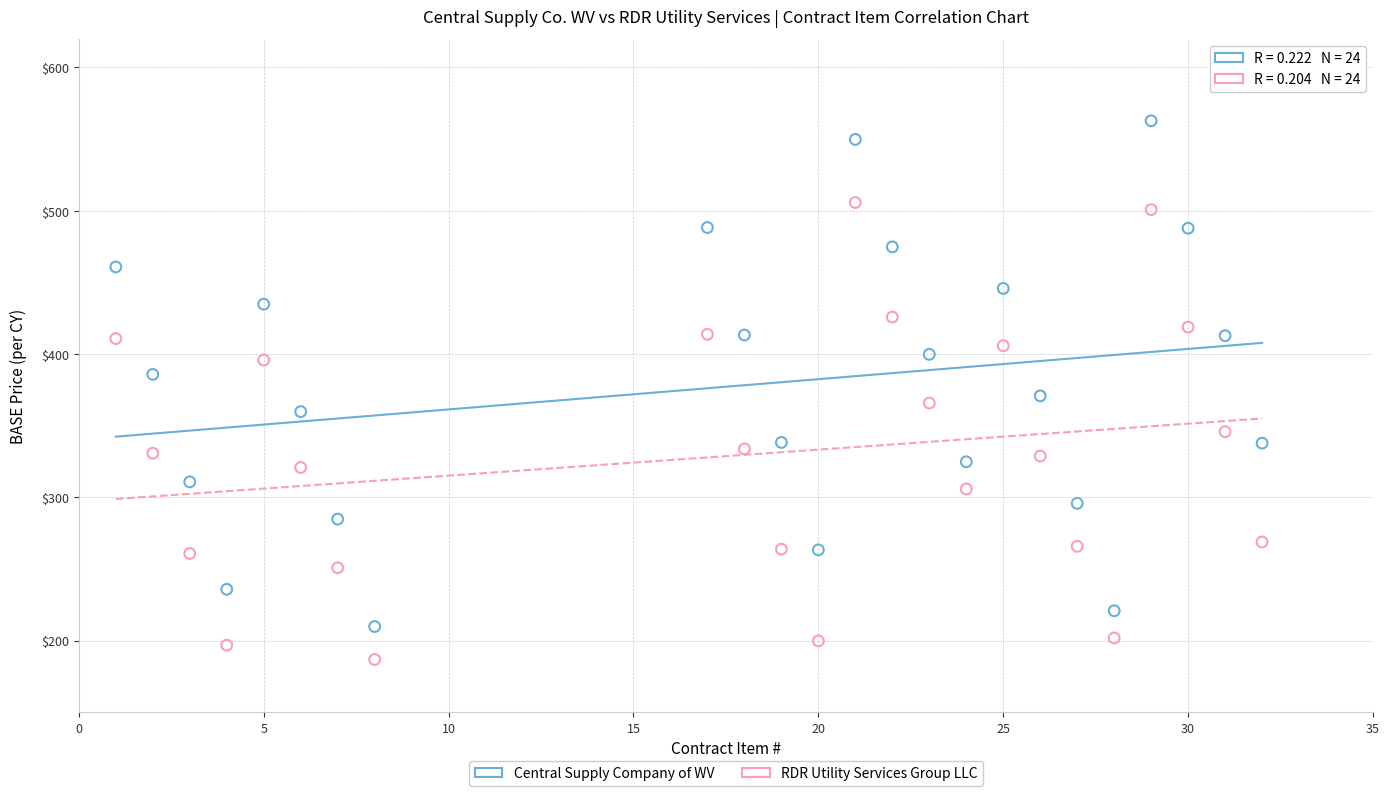

Which series reaches the minimum Y coordinate?

RDR Utility Services Group LLC